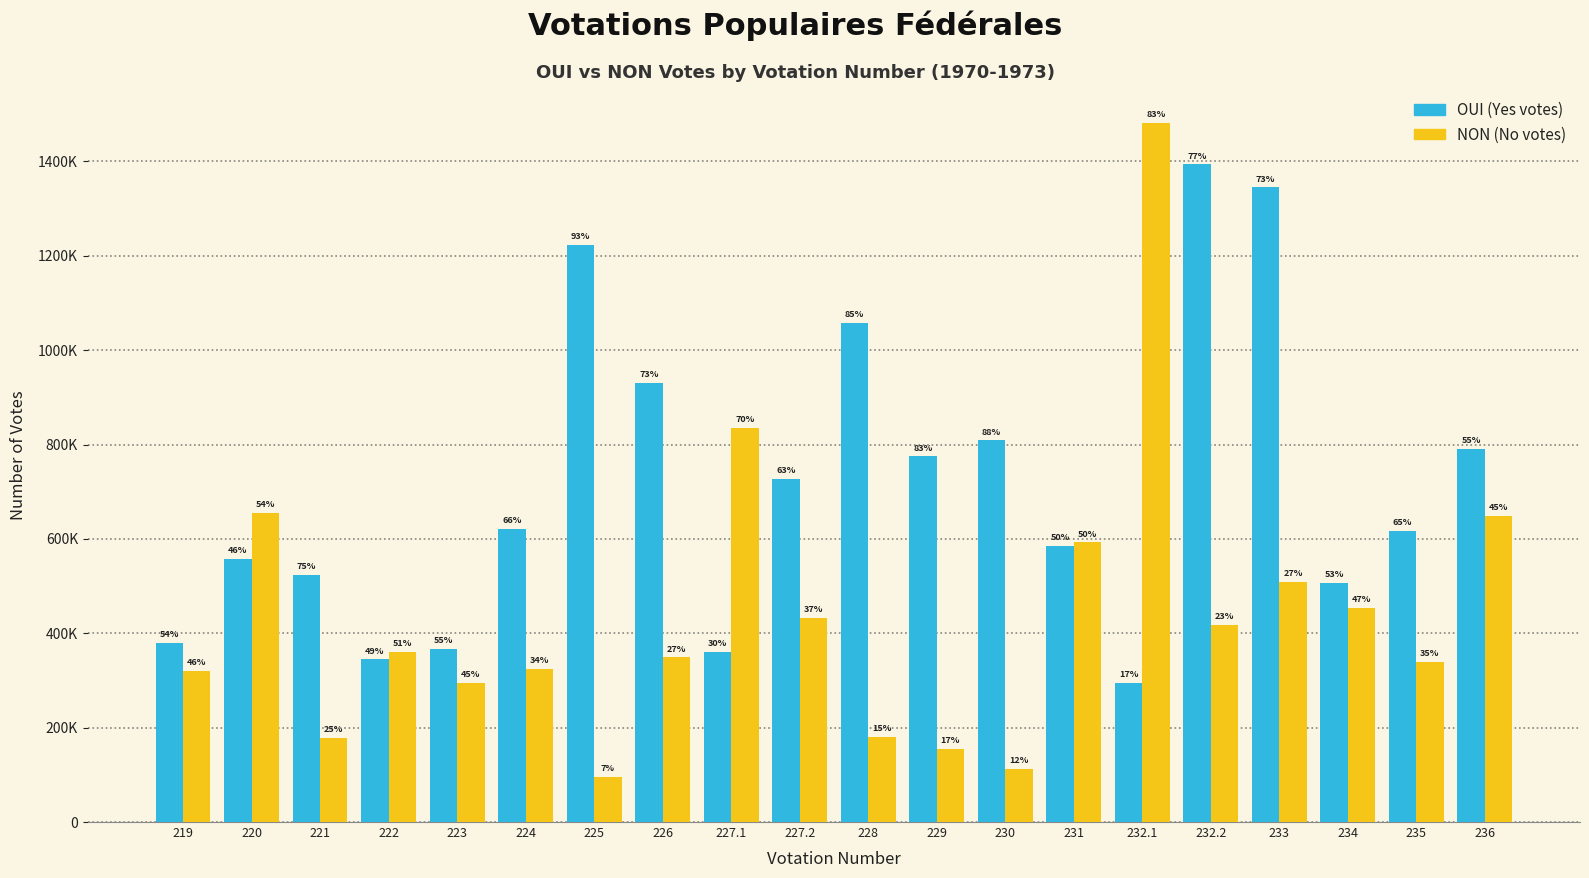

At which category is the sum across all series the highest?

233